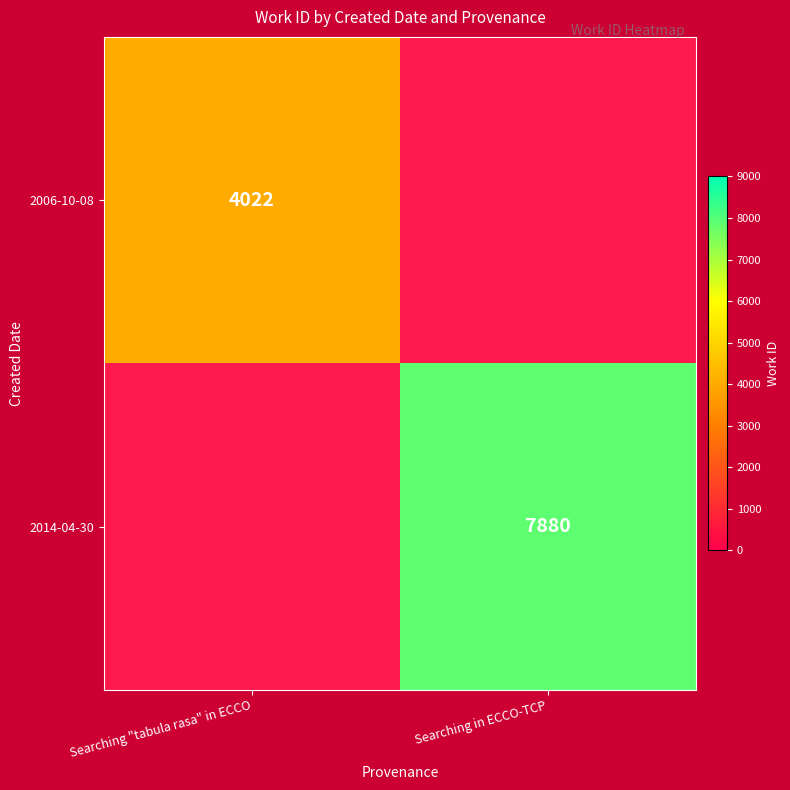

Is the value of 2014-04-30 at Searching in ECCO-TCP greater than the value of 2006-10-08 at Searching "tabula rasa" in ECCO?

Yes